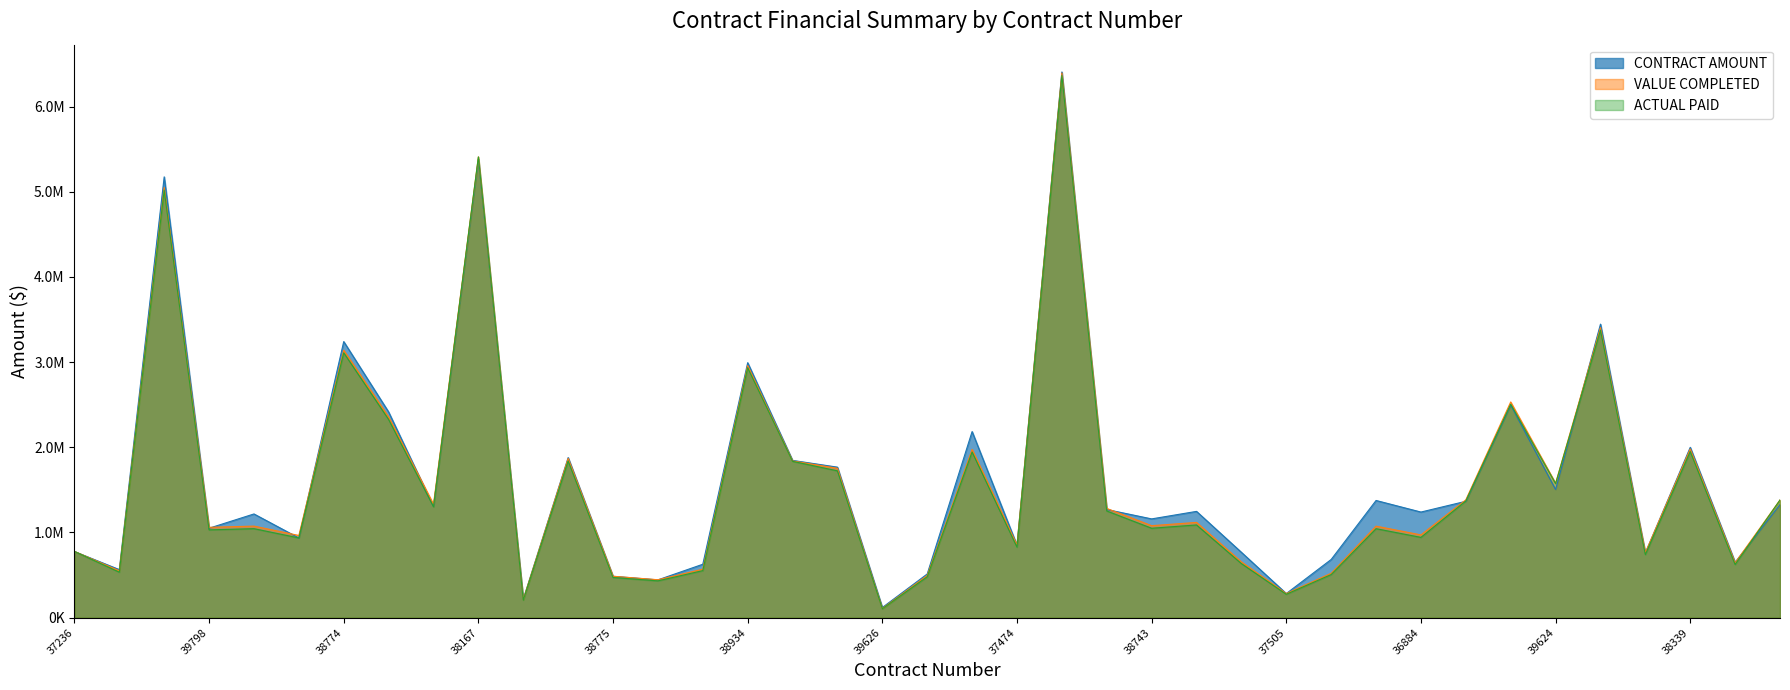

Where does the VALUE COMPLETED series first go above 1079694?

39225